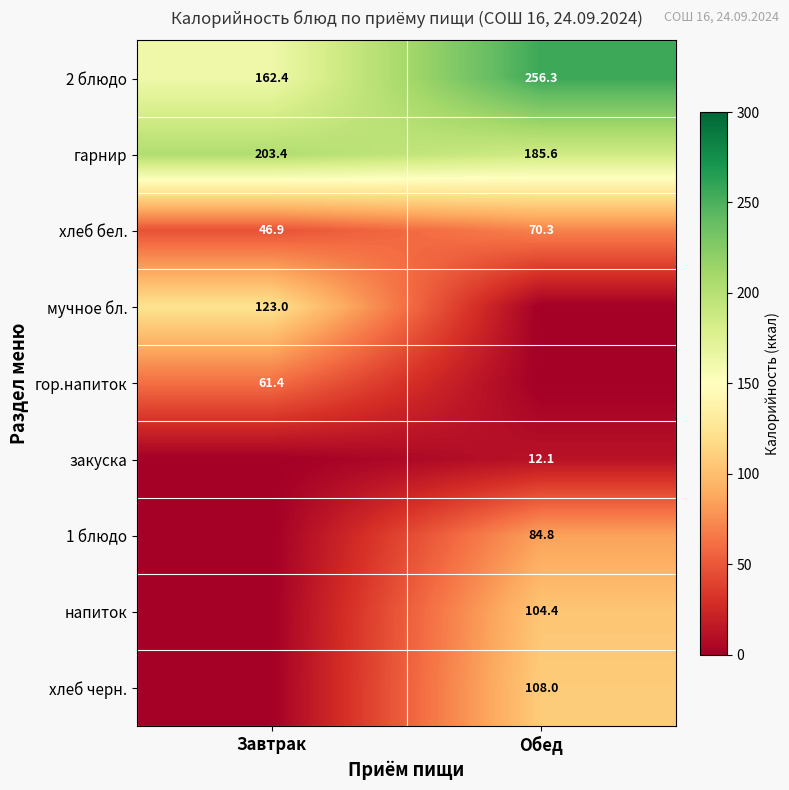

List the labels in order of гарнир value, largest first.

Завтрак, Обед